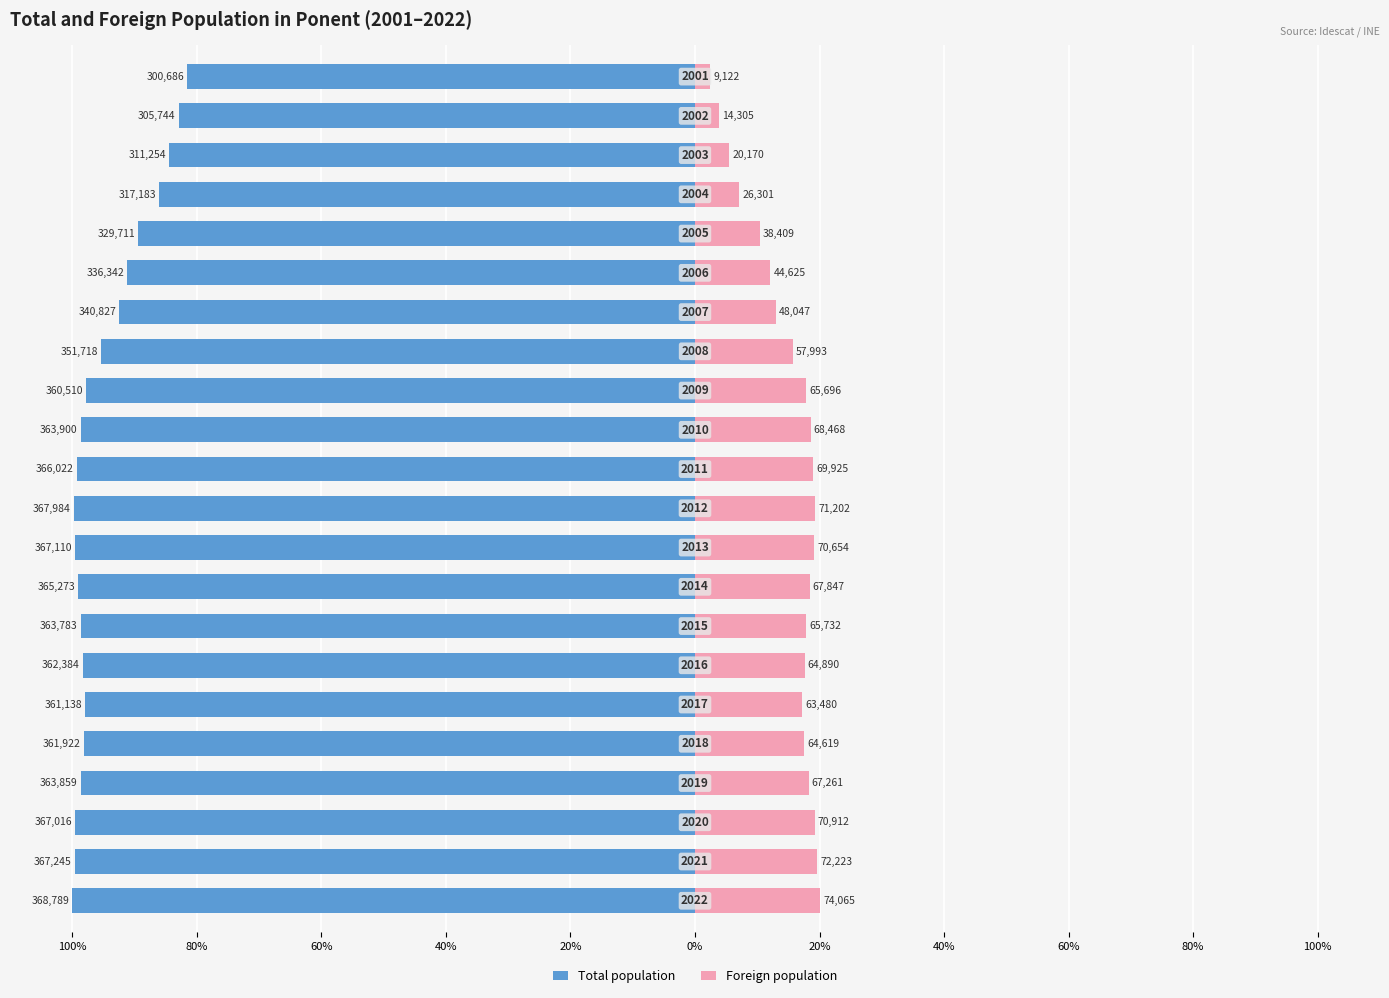

Is the value of Foreign population at 20% greater than the value of Total population at 18?

Yes